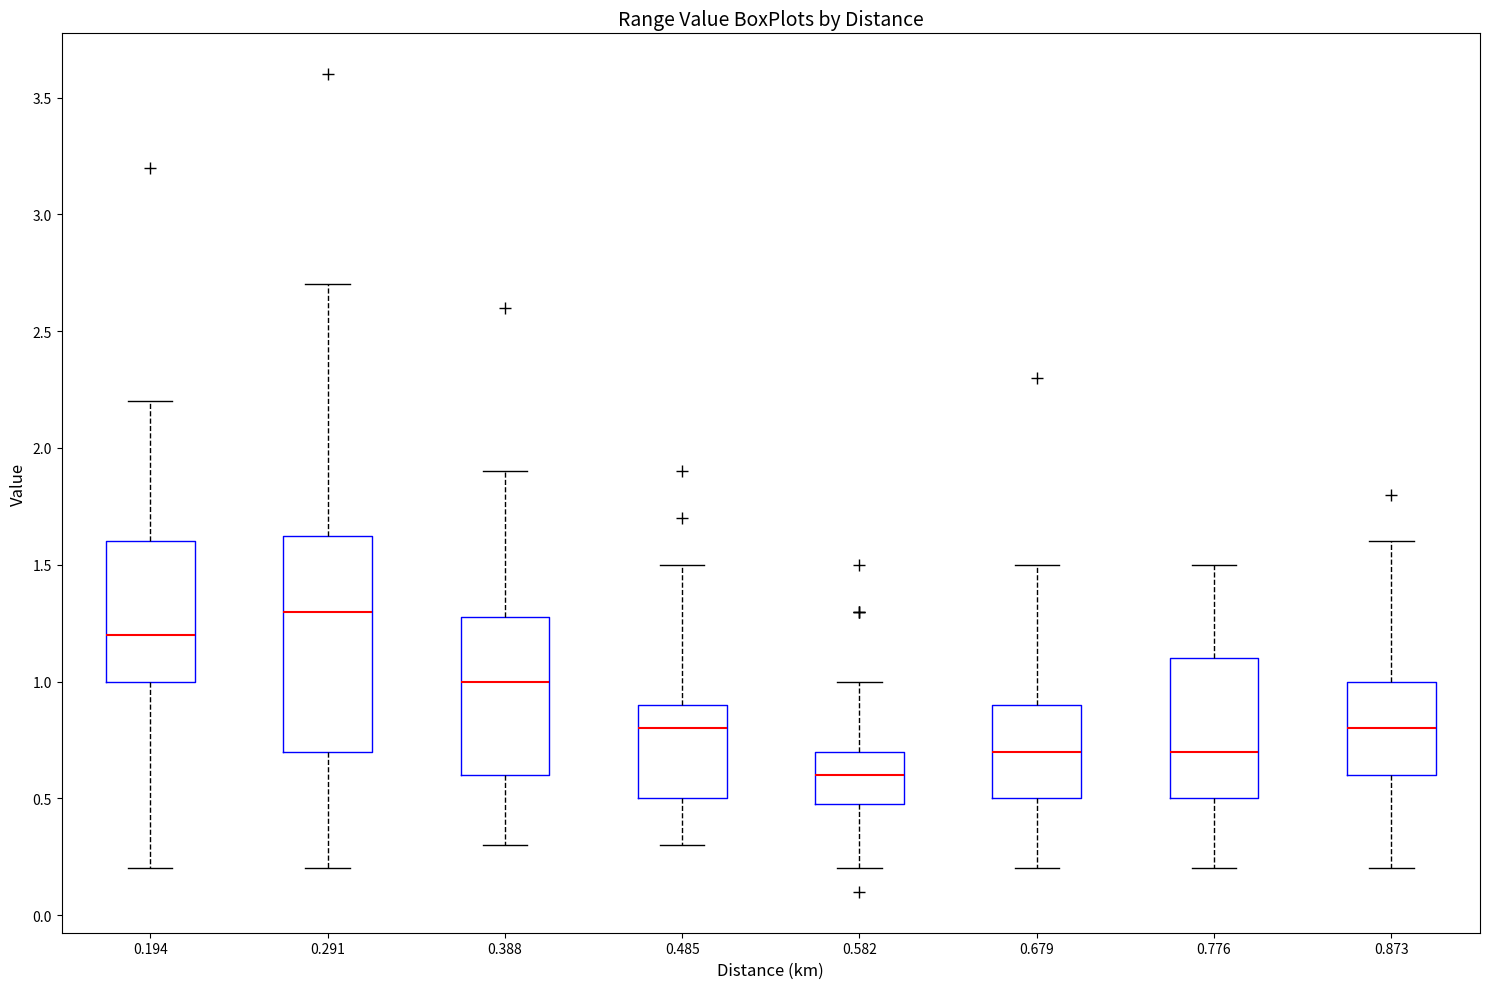

Reading left to right, read every box against the y-axis: the position of its median line, the range the box covers, and the ends of its whiskers. The values are not printed on the chart, so give them approximately, as read against the axis.

0.194: median 1.20, box 1.00 to 1.60, whiskers 0.20 to 2.20
0.291: median 1.30, box 0.70 to 1.65, whiskers 0.20 to 2.70
0.388: median 1.00, box 0.60 to 1.30, whiskers 0.30 to 1.90
0.485: median 0.80, box 0.50 to 0.90, whiskers 0.30 to 1.50
0.582: median 0.60, box 0.50 to 0.70, whiskers 0.20 to 1.00
0.679: median 0.70, box 0.50 to 0.90, whiskers 0.20 to 1.50
0.776: median 0.70, box 0.50 to 1.10, whiskers 0.20 to 1.50
0.873: median 0.80, box 0.60 to 1.00, whiskers 0.20 to 1.60